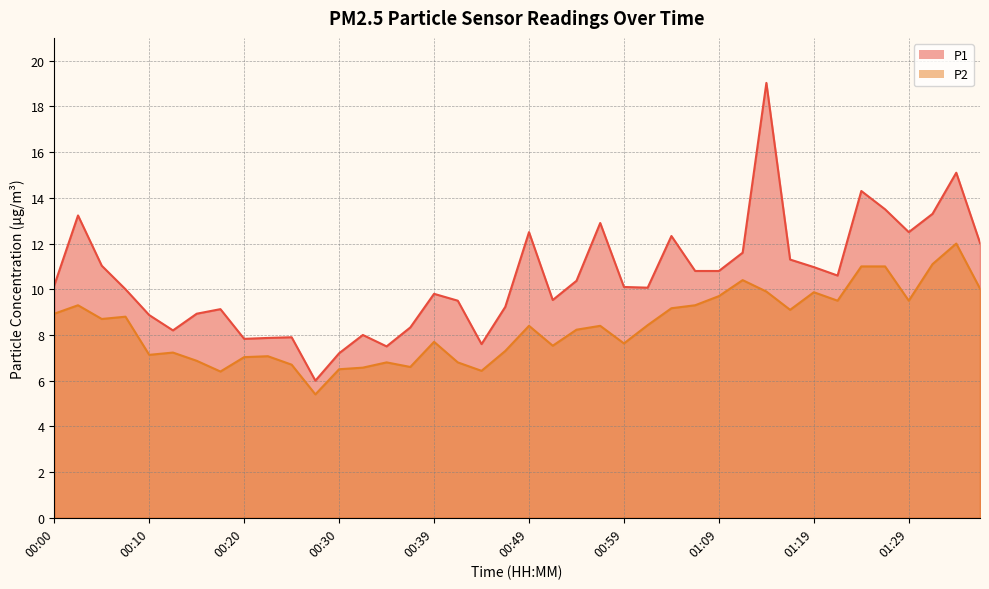

True or false: P2 and P1 intersect in this chart.

False